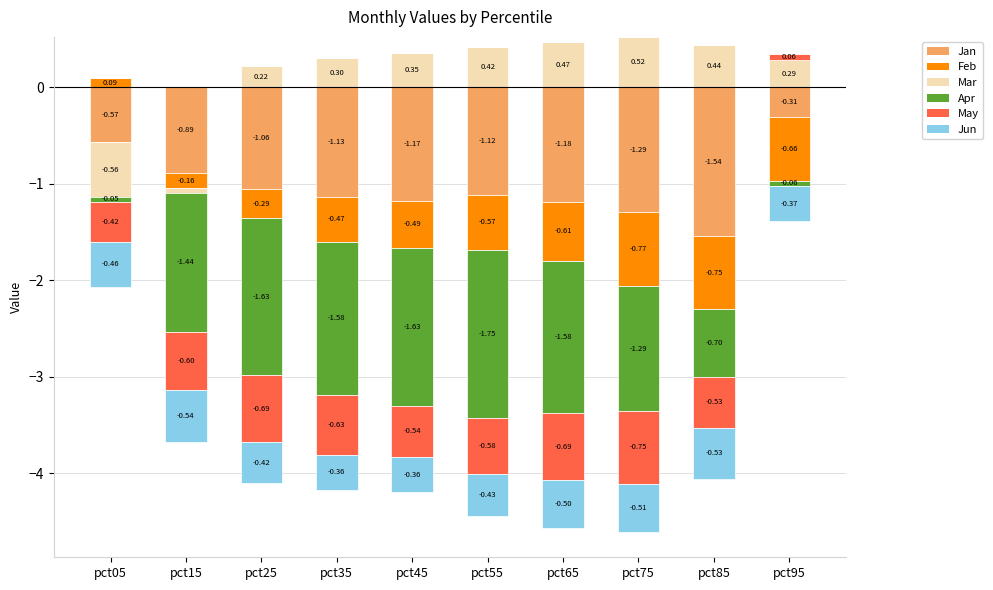

What are all the series names shown in the legend?

Jan, Feb, Mar, Apr, May, Jun